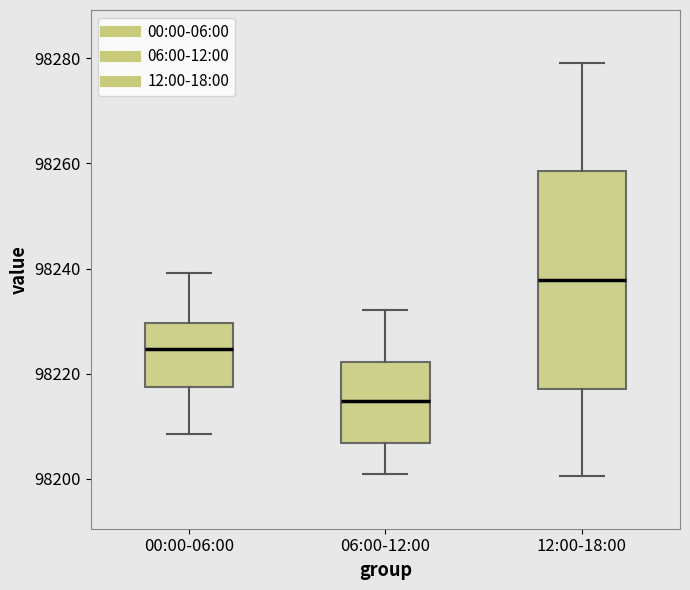

Reading left to right, read every box against the y-axis: the position of its median line, the range the box covers, and the ends of its whiskers. The values are not printed on the chart, so give them approximately, as read against the axis.

00:00-06:00: median 98224, box 98218 to 98230, whiskers 98208 to 98240
06:00-12:00: median 98214, box 98206 to 98222, whiskers 98202 to 98232
12:00-18:00: median 98238, box 98218 to 98258, whiskers 98200 to 98280